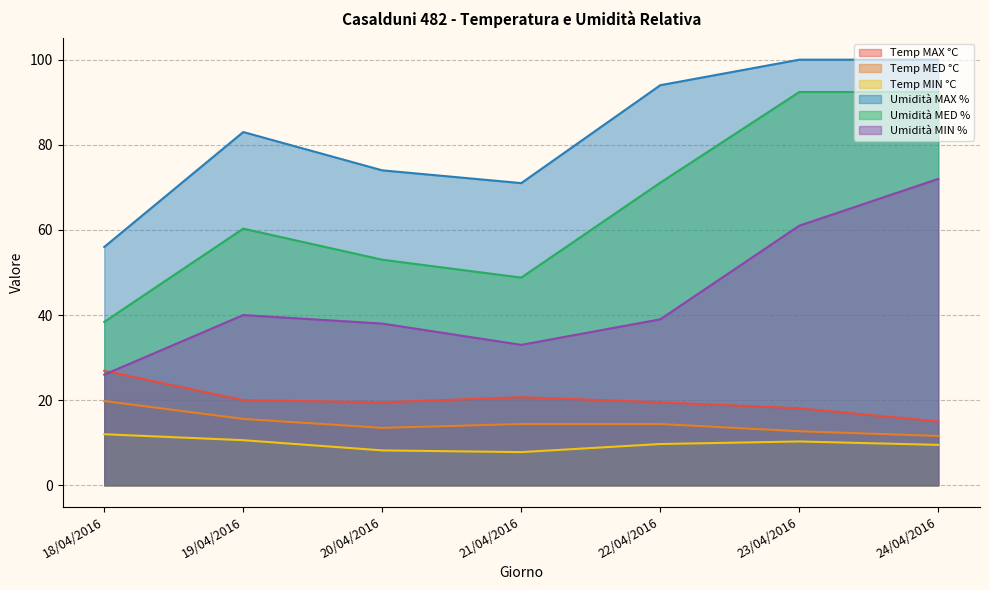

The value of Temp MED °C at 18/04/2016 is 19.8. True or false?

True